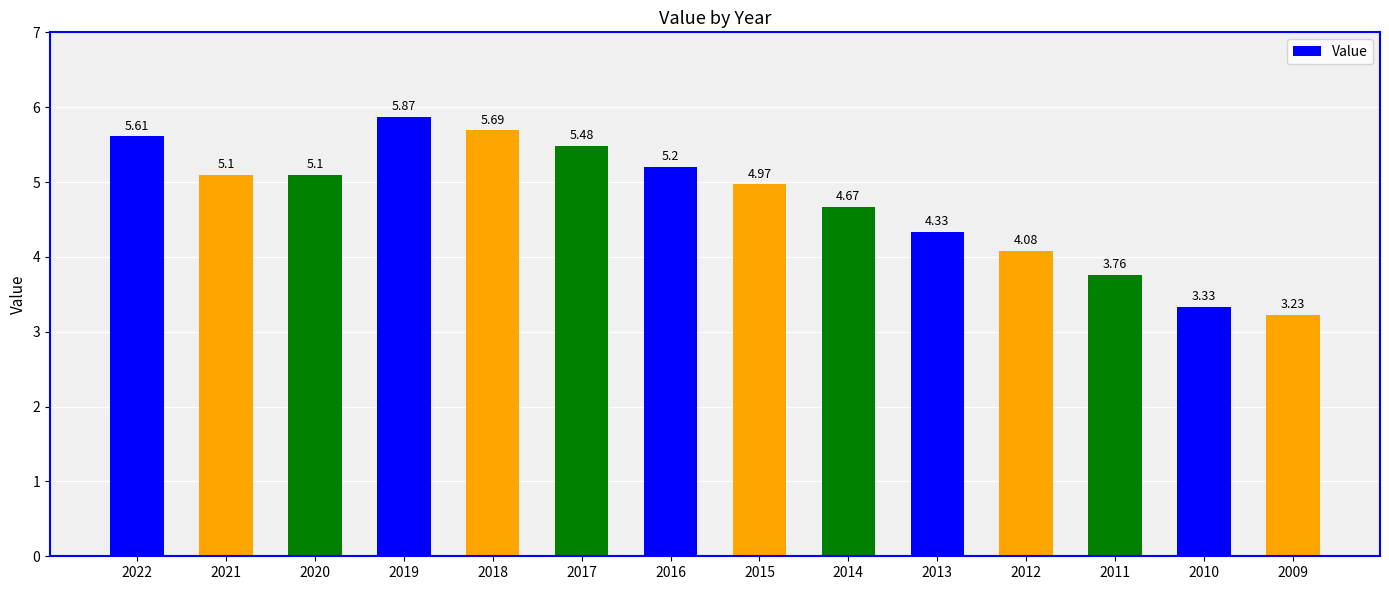

What is the sum of the values at 2017 and 2009?

8.7